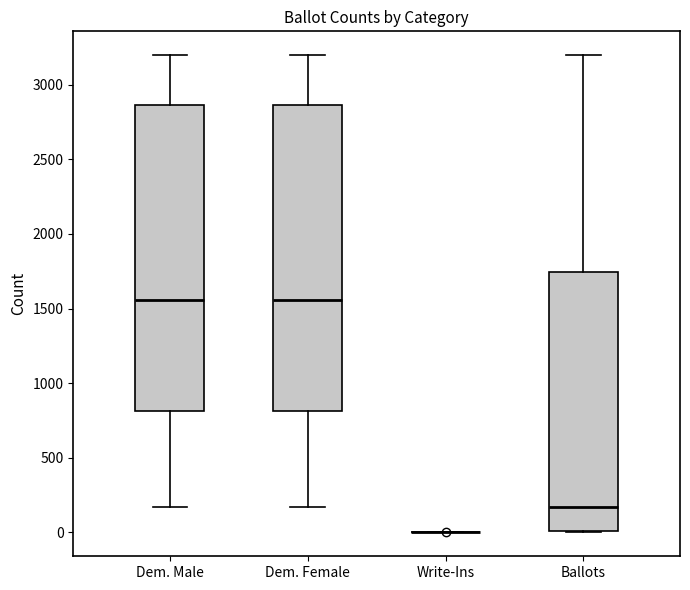

Reading left to right, transcribe this box plot: for each box, give where its median line is, the range the box spans, and where its two whiskers end, as read against the y-axis. The values are not printed on the chart, so give them approximately, as read against the axis.

Dem. Male: median 1550, box 800 to 2850, whiskers 150 to 3200
Dem. Female: median 1550, box 800 to 2850, whiskers 150 to 3200
Write-Ins: box collapsed to a line at 0, whiskers 0 to 0
Ballots: median 150, box 0 to 1750, whiskers 0 to 3200